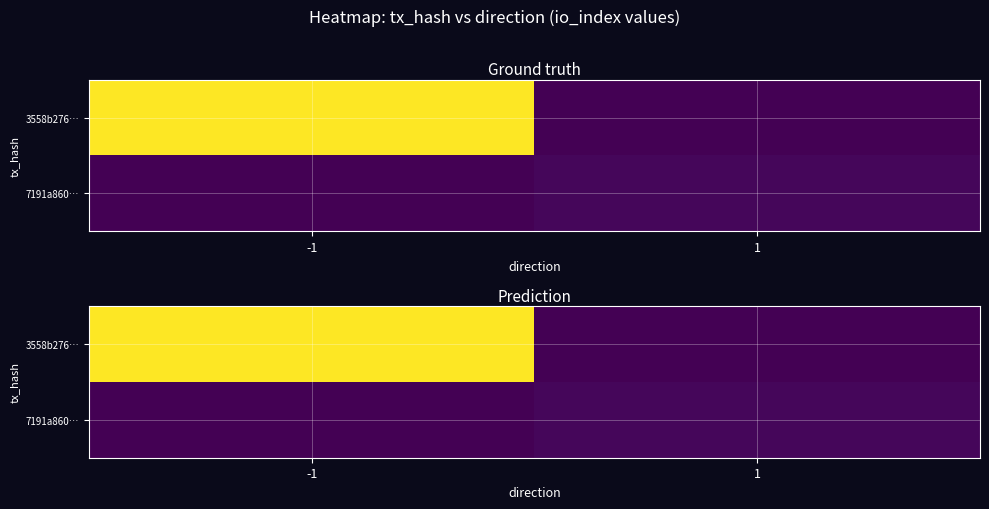

List the series in order of their peak value, highest first.

3558b276…, 7191a860…